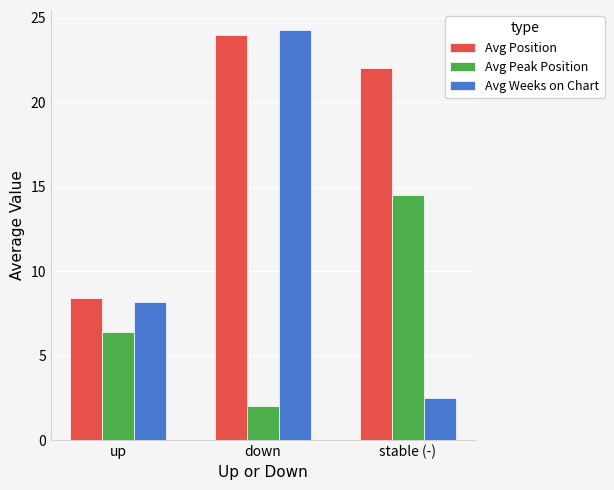

The Avg Peak Position series shows 3.0 at down. True or false?

False